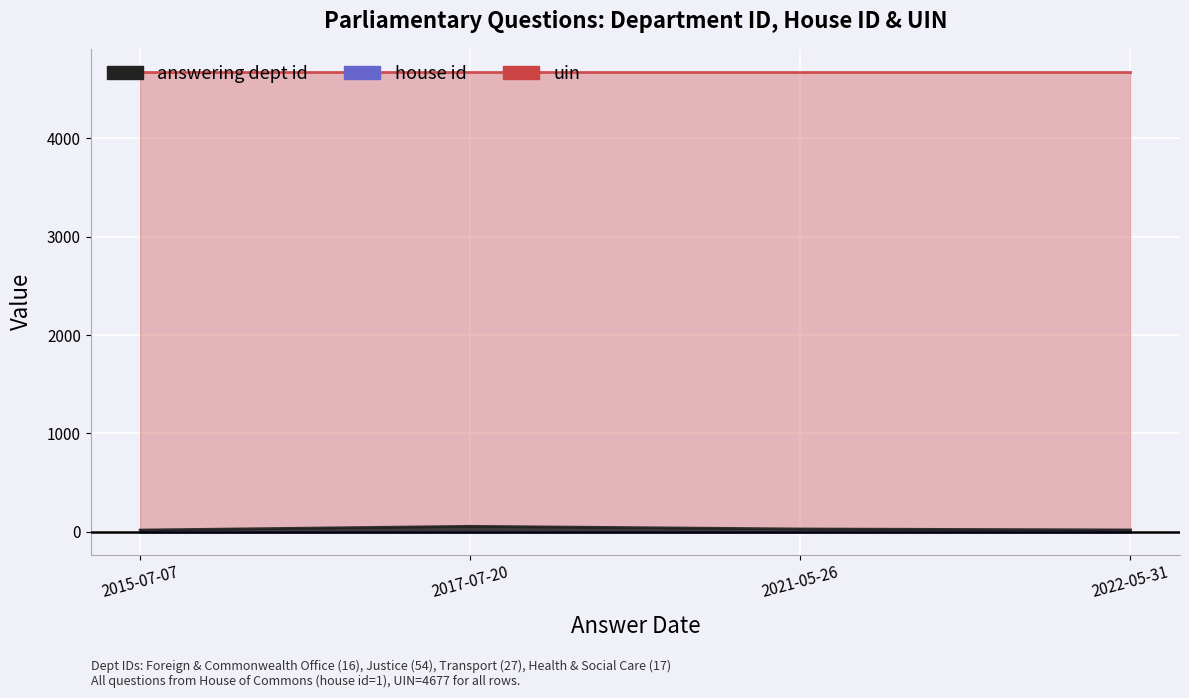

What is the lowest value of the house id series?

1